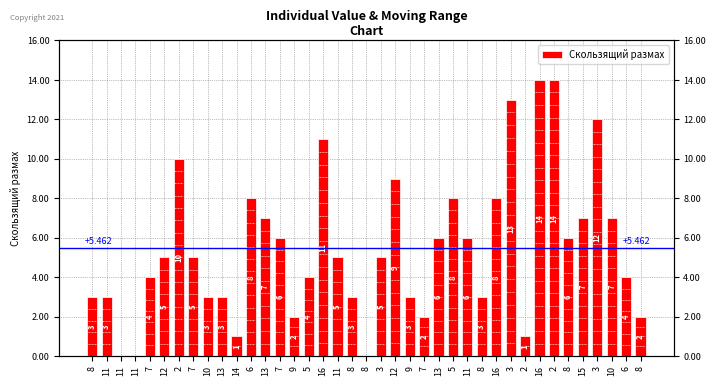

At which label is the value closest to 7?

13